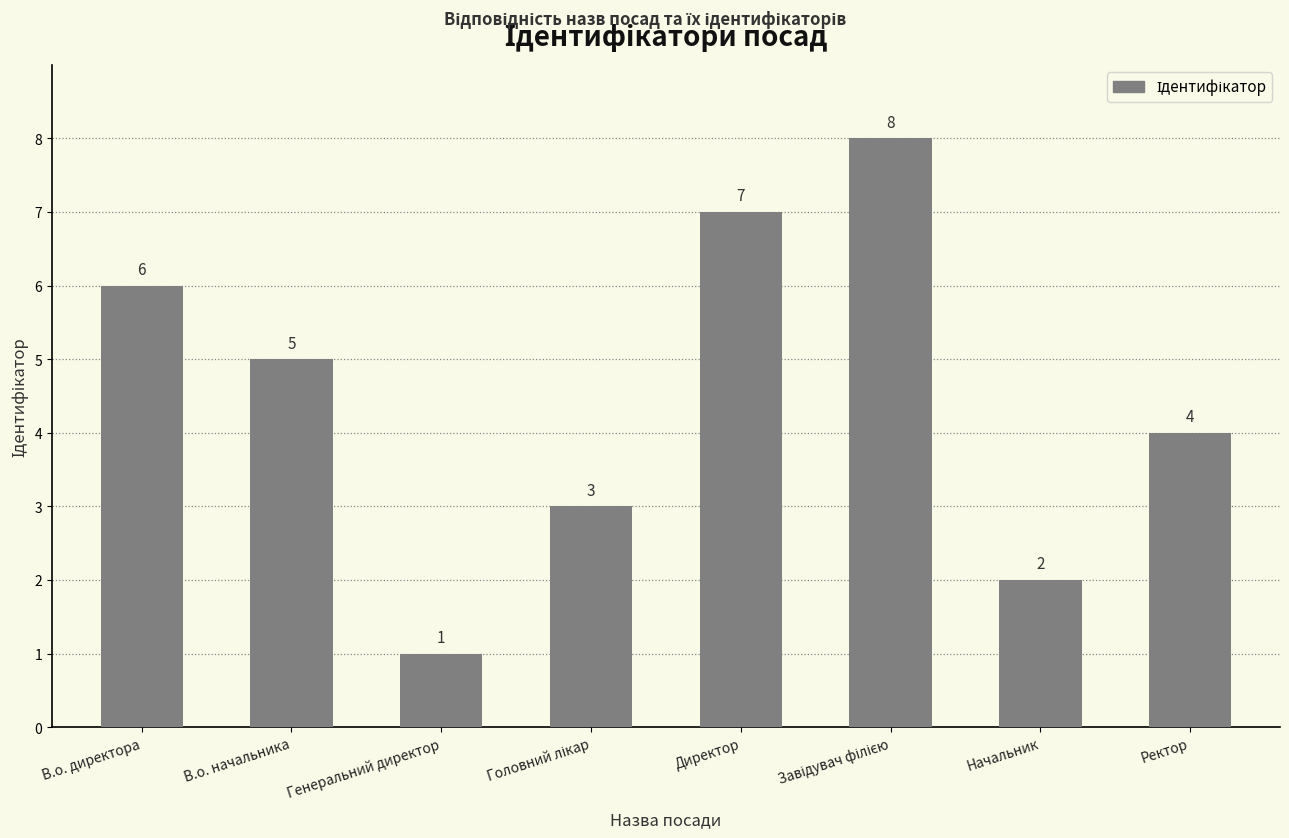

What is the smallest value displayed?

1